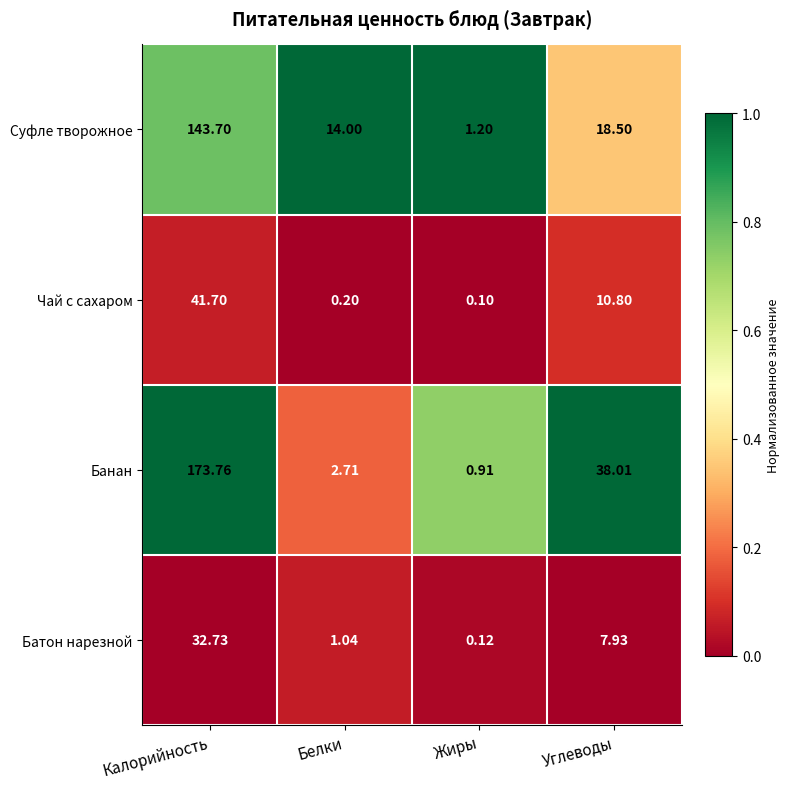

Which category has the highest value across all series?

Калорийность